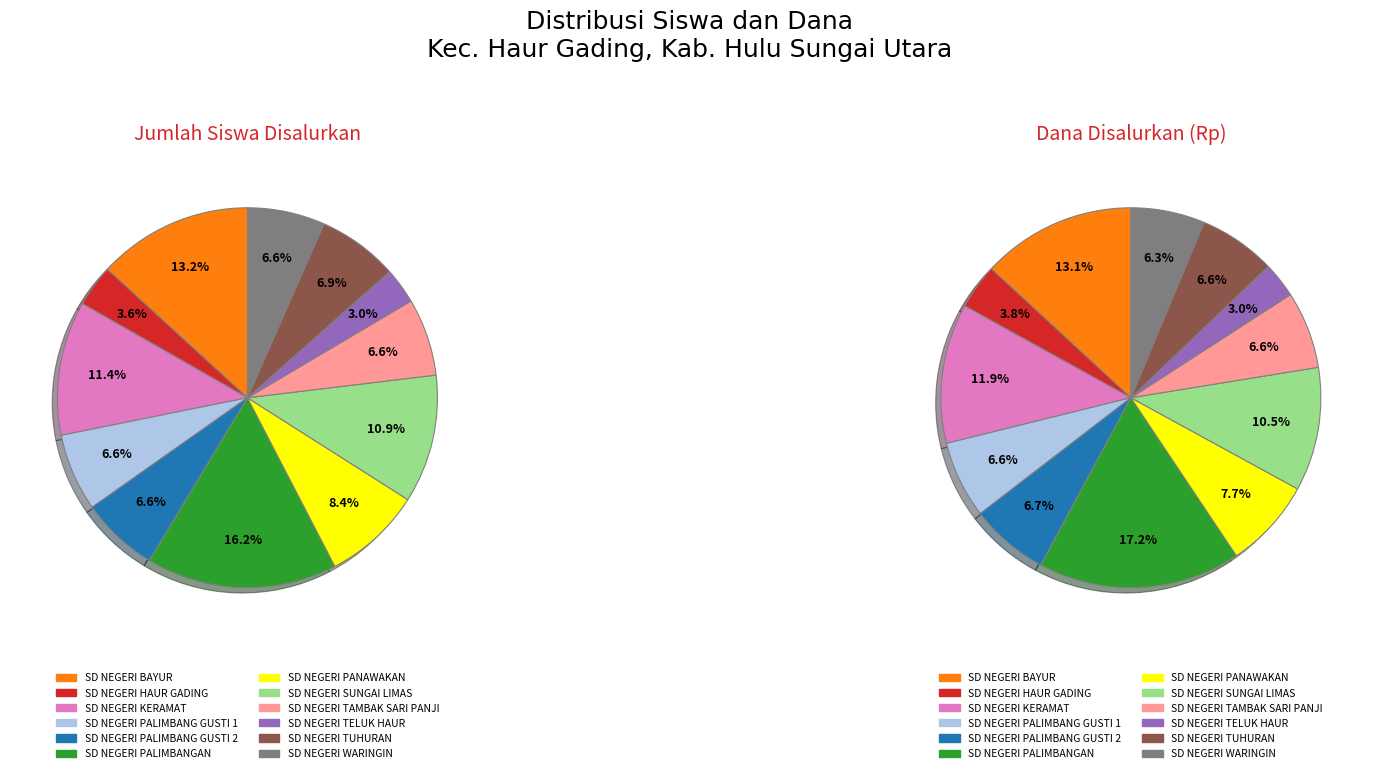

Is it true that 8 is 18% of the pie?

False